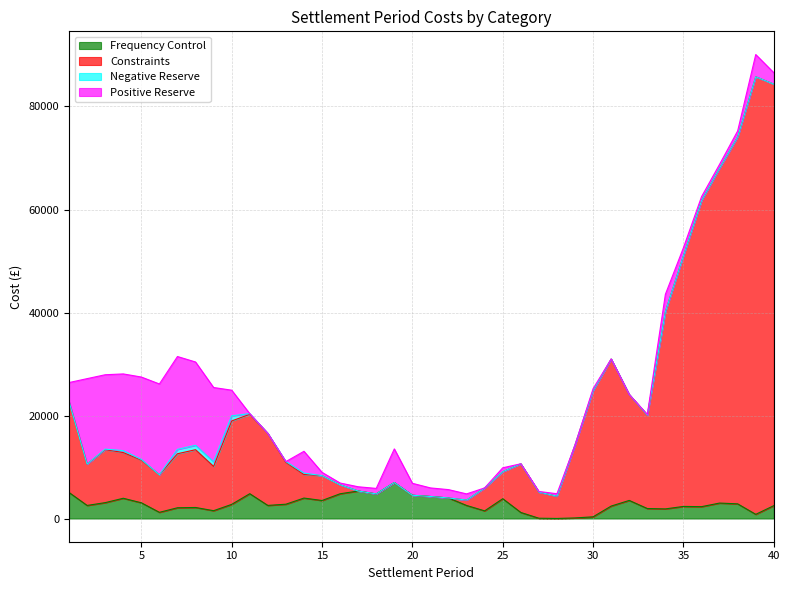

What is the highest value of the Frequency Control series?

6984.3